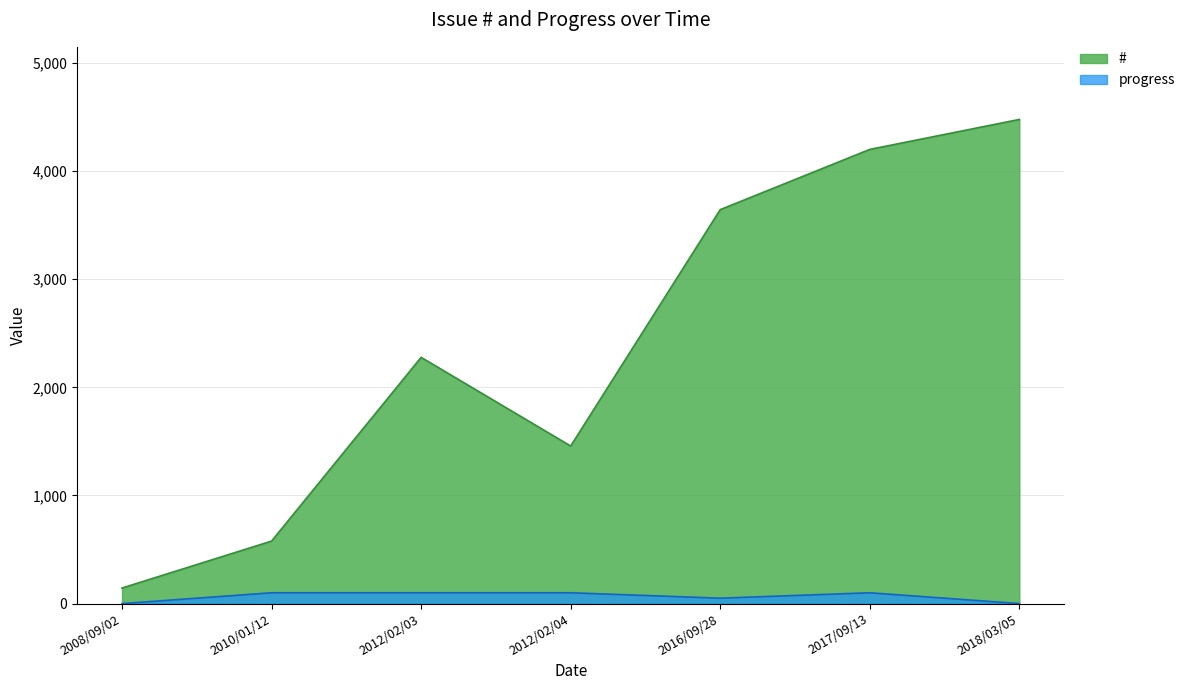

At how many categories does at least one series exceed 855?

5